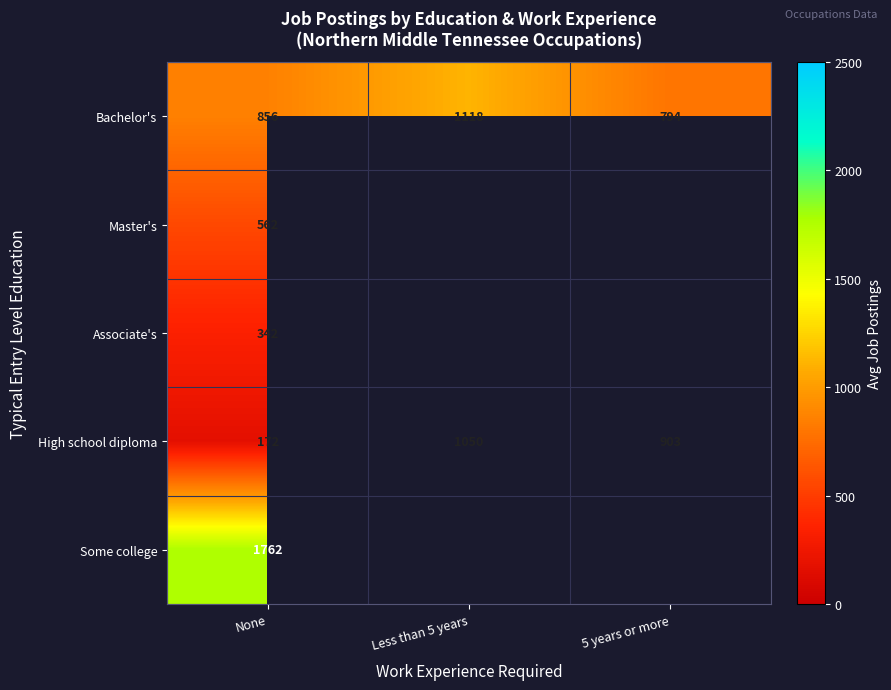

Is it true that High school diploma equals 226.2 at None?

False